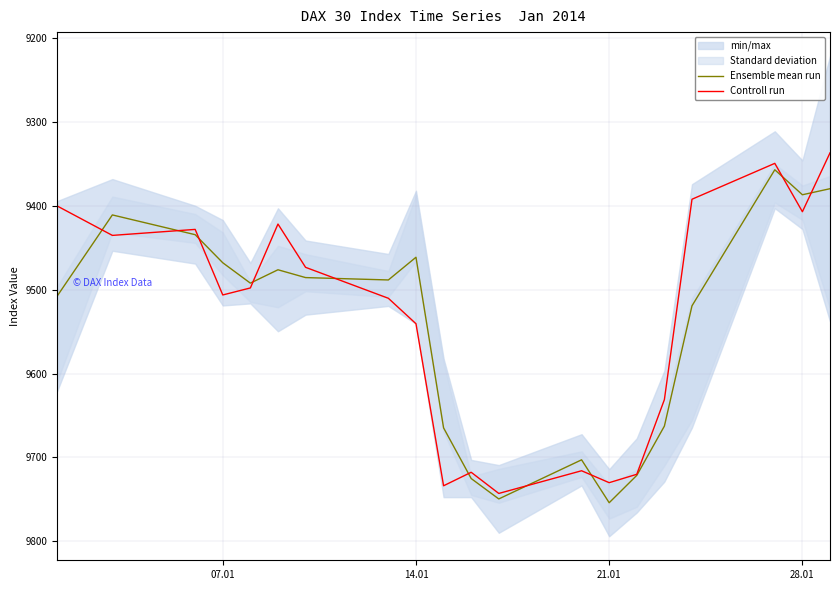

At how many categories does at least one series exceed 9384?

18